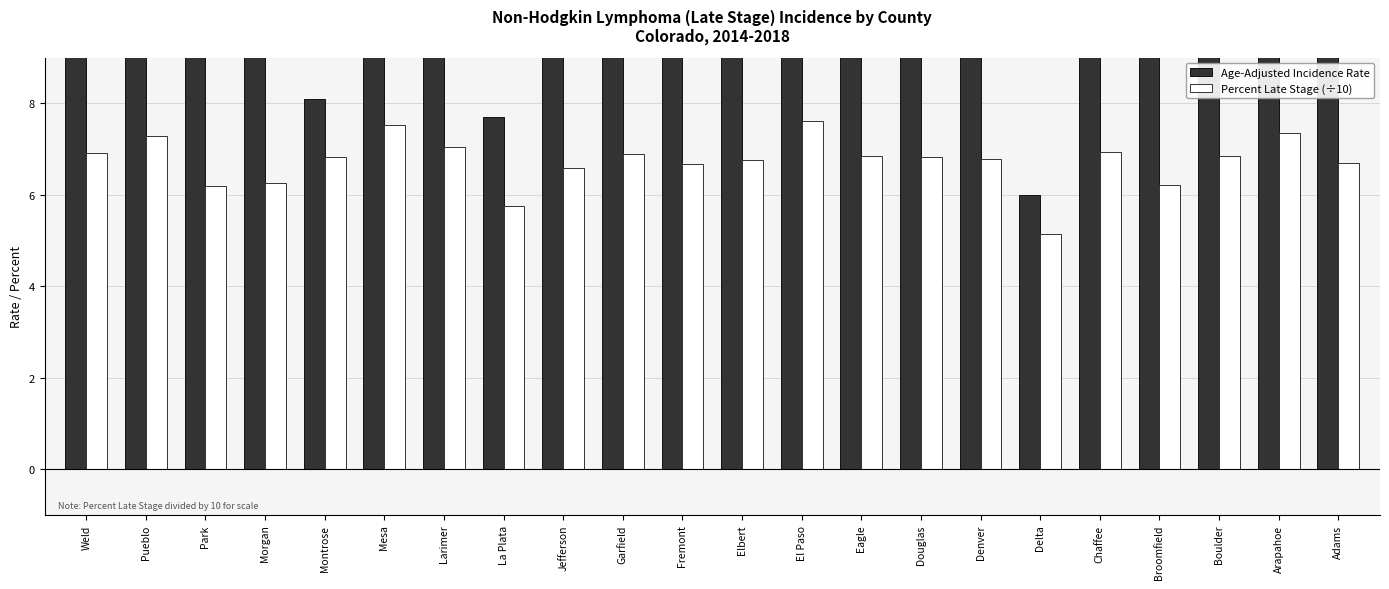

Read the Age-Adjusted Incidence Rate value at Fremont.

10.7